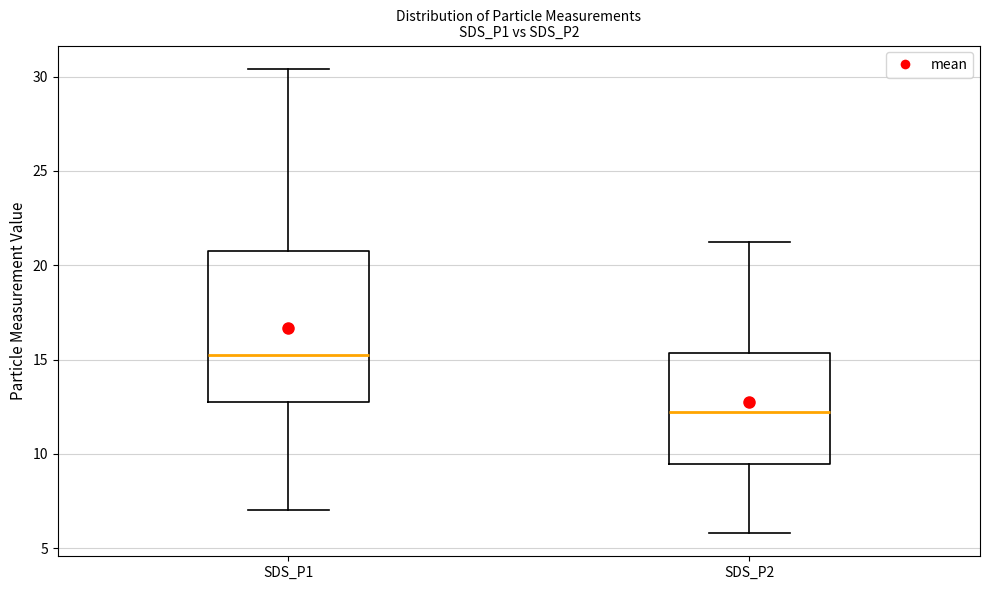

Which box is the tallest, from its lower edge to its upper edge?

SDS_P1